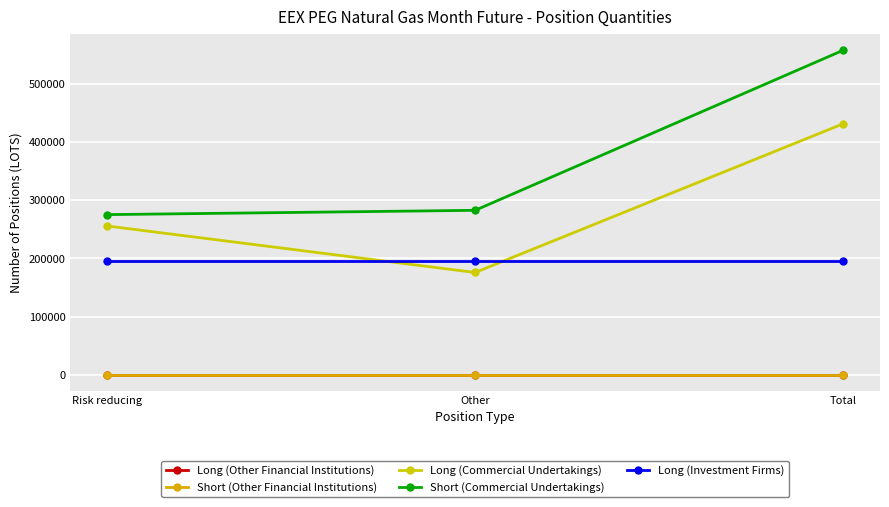

List the labels in order of Long (Other Financial Institutions) value, smallest first.

Risk reducing, Other, Total